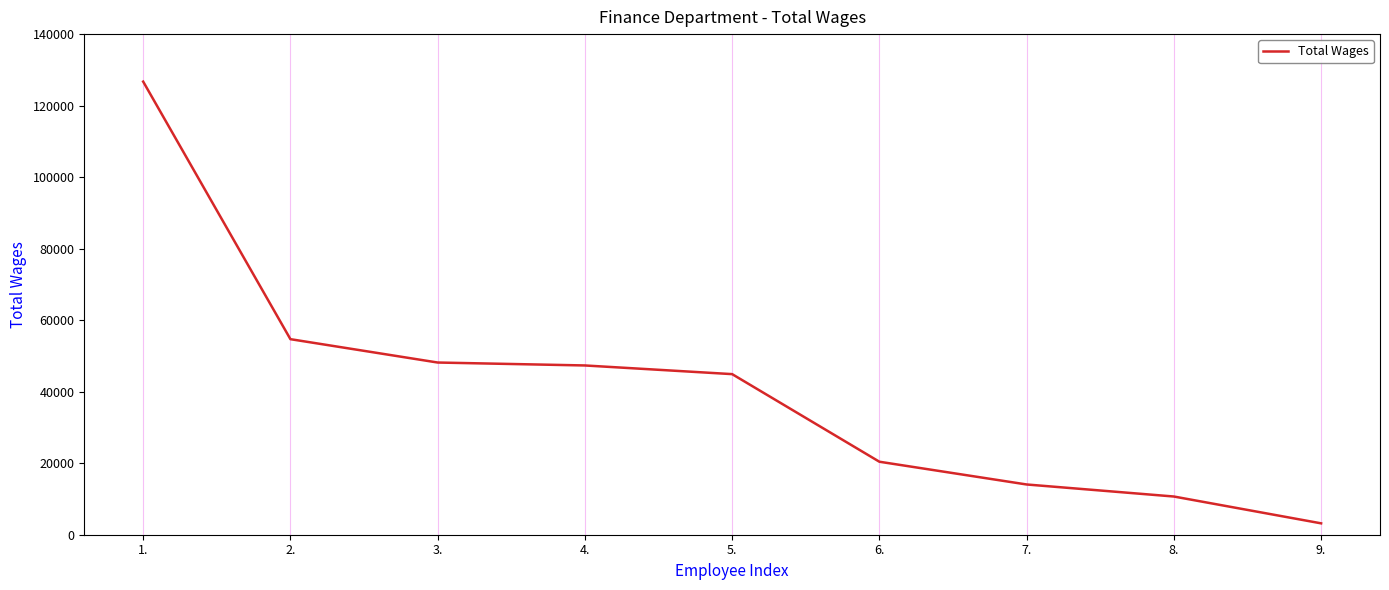

True or false: the data shows 48156 at 3..

True